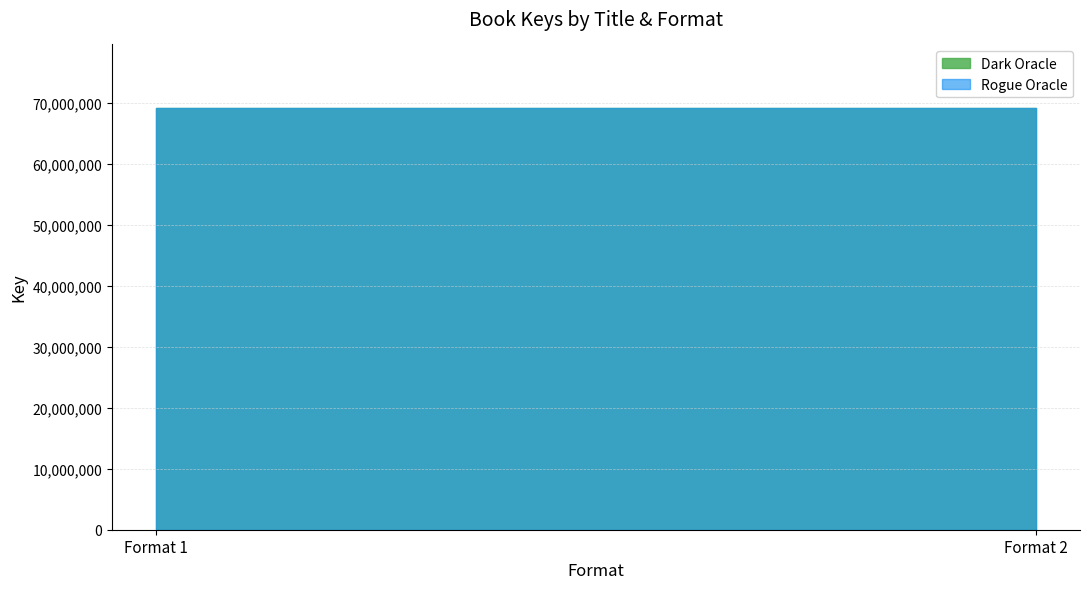

The value of Dark Oracle at Format 2 is 69245591. True or false?

True